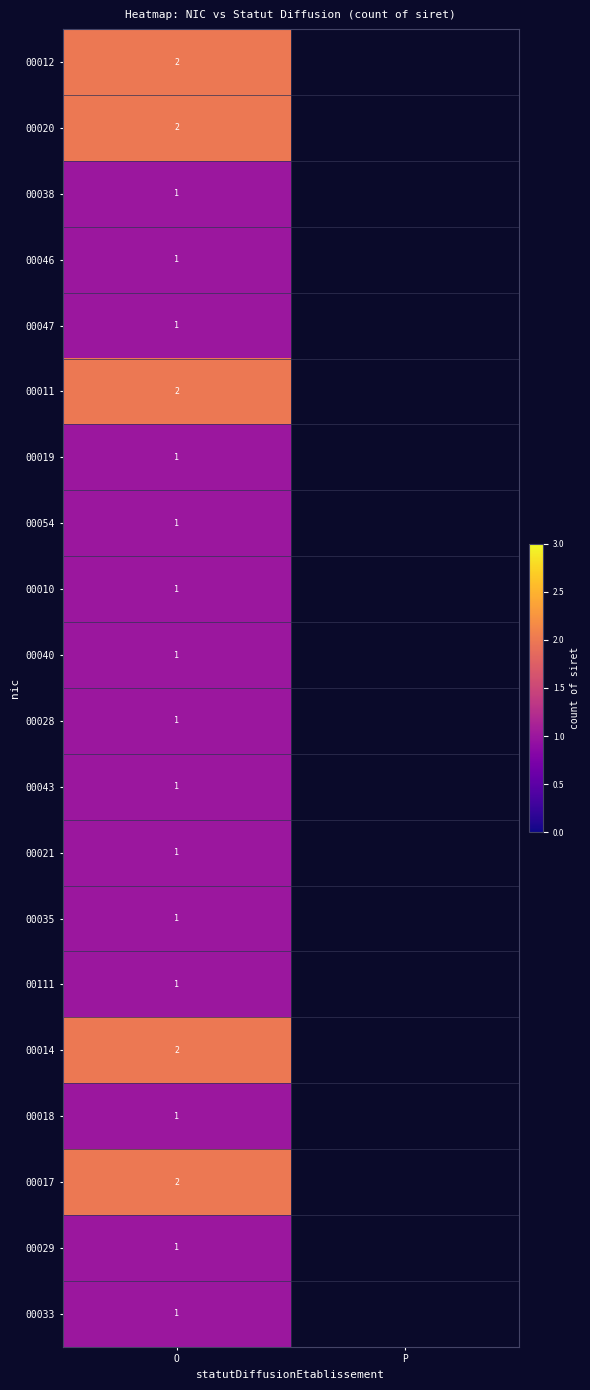

True or false: 00012 has a value of 2 at O.

True